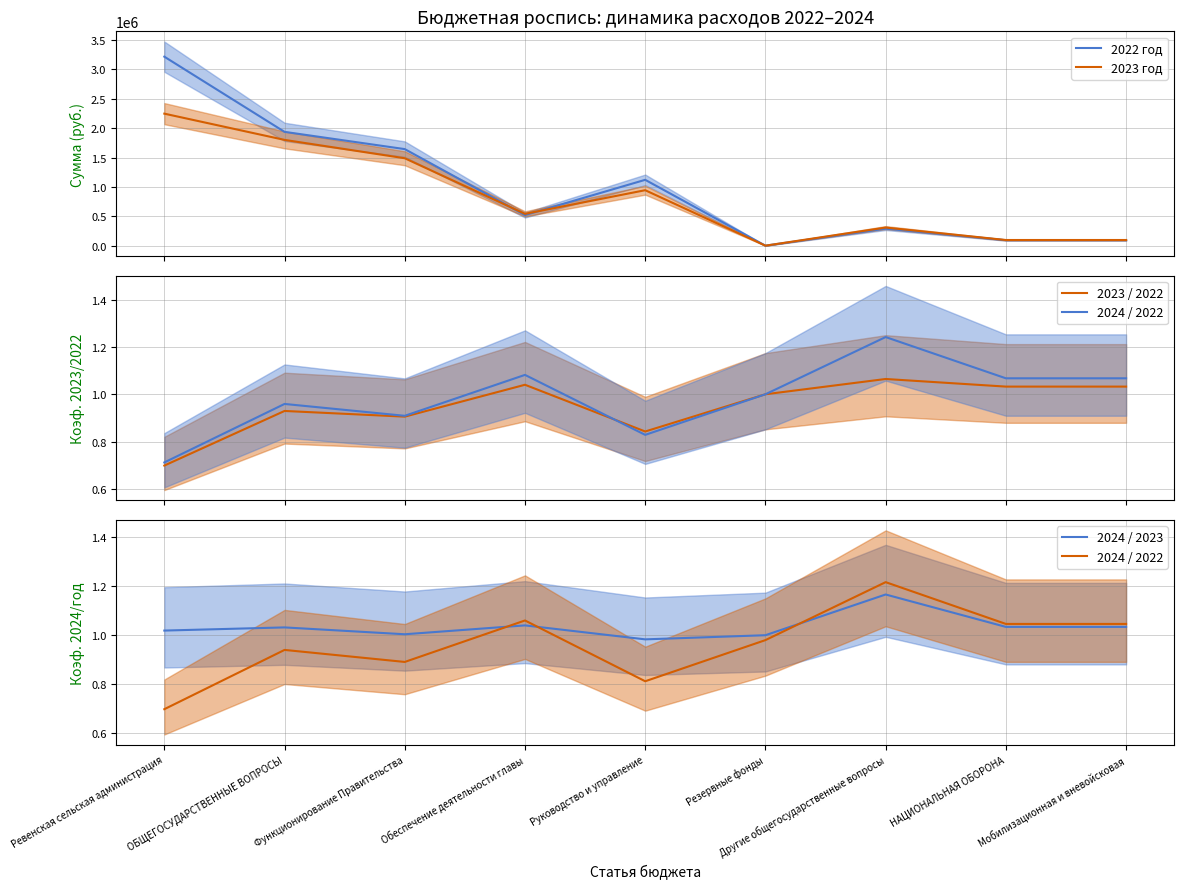

What are all the series names shown in the legend?

2022 год, 2023 год, 2023 / 2022, 2024 / 2022, 2024 / 2023